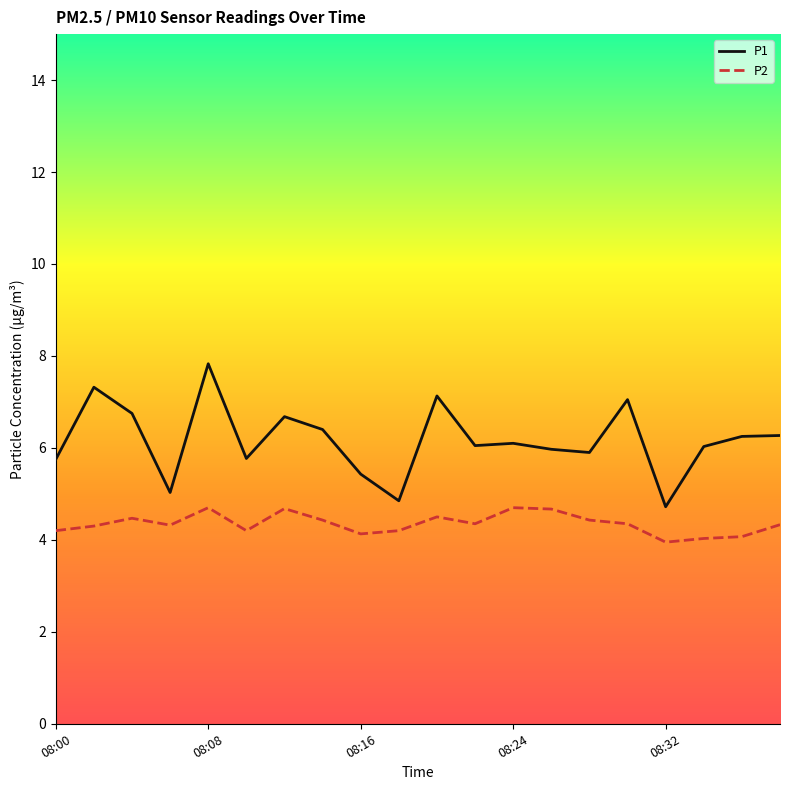

In P2, how many points are lower than both neighbors (excluding endpoints)?

5